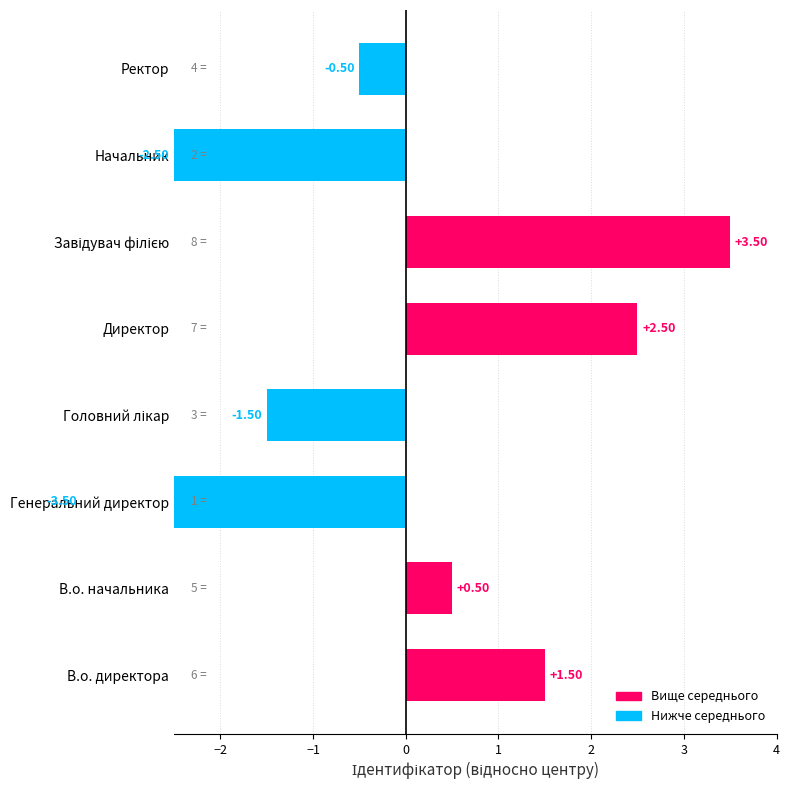

Reading left to right, list all the values displayed in this chart.

1.5	0.5	-3.5	-1.5	2.5	3.5	-2.5	-0.5